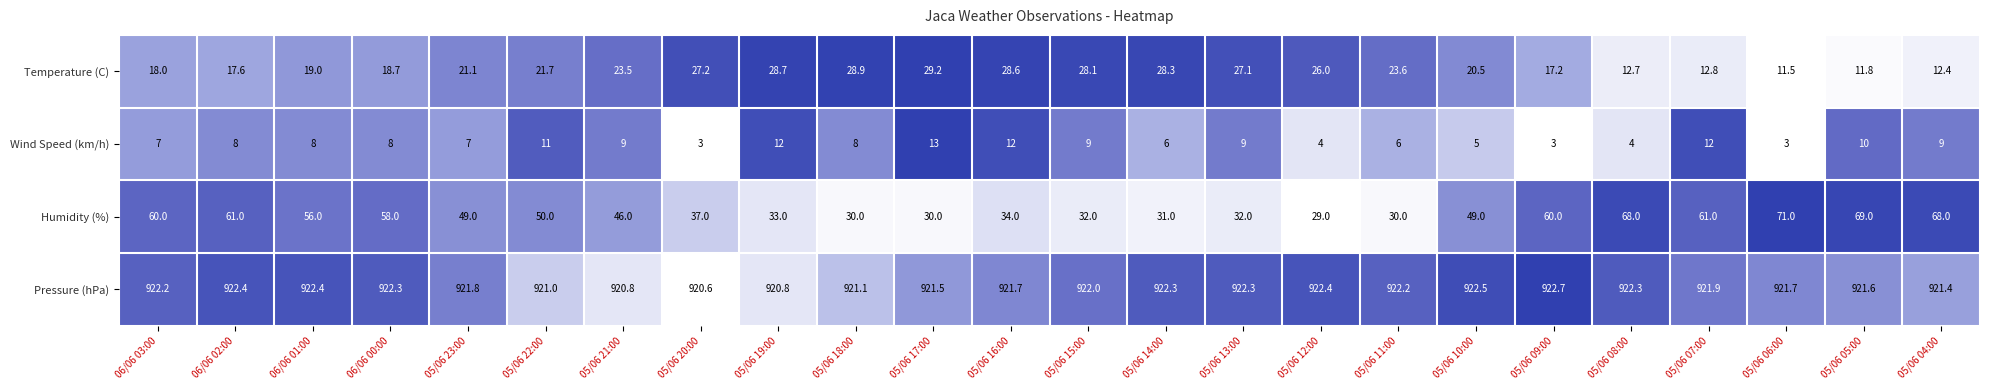

What is the sum of all Humidity (%) values?

1144.0